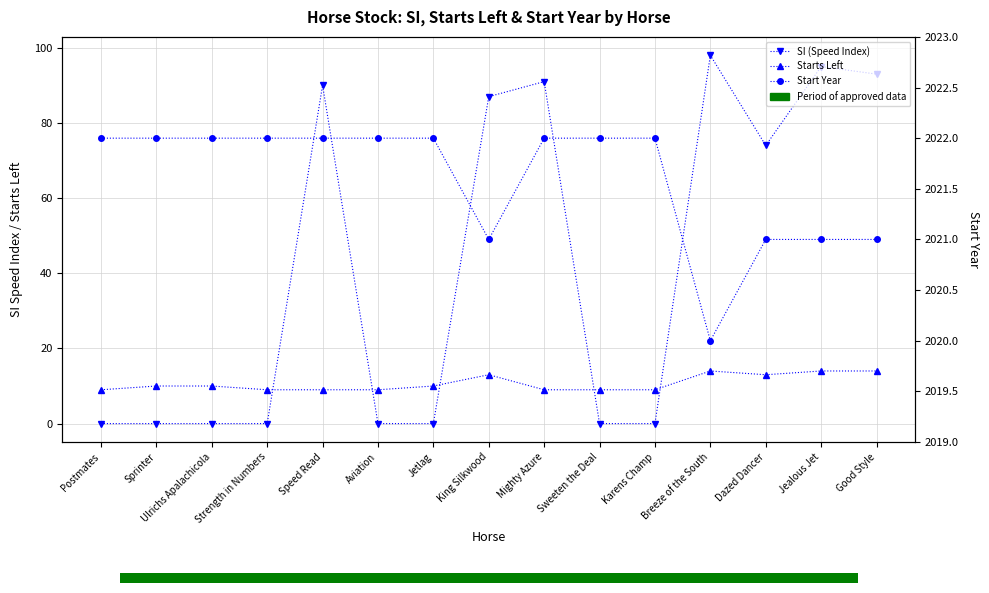

Which series changed the most between Postmates and Aviation?

SI (Speed Index)